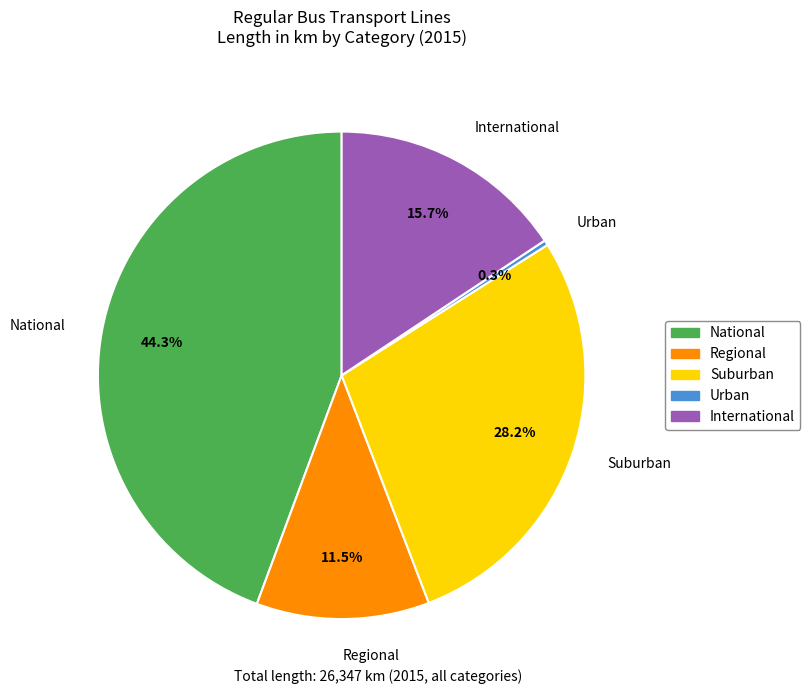

To the nearest percent, what is the average slice percentage?

20%